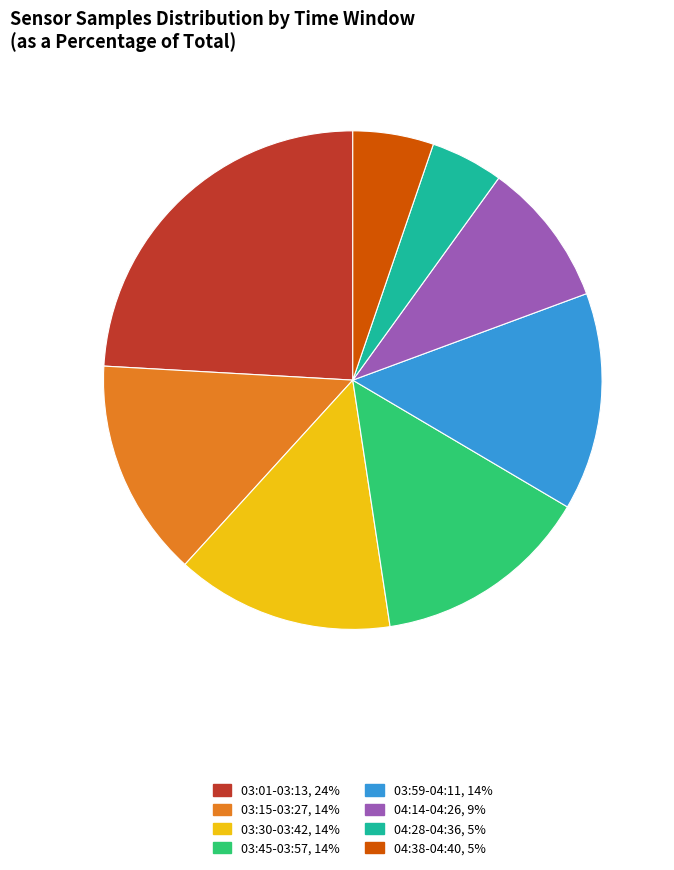

Does any single category account for the majority?

No